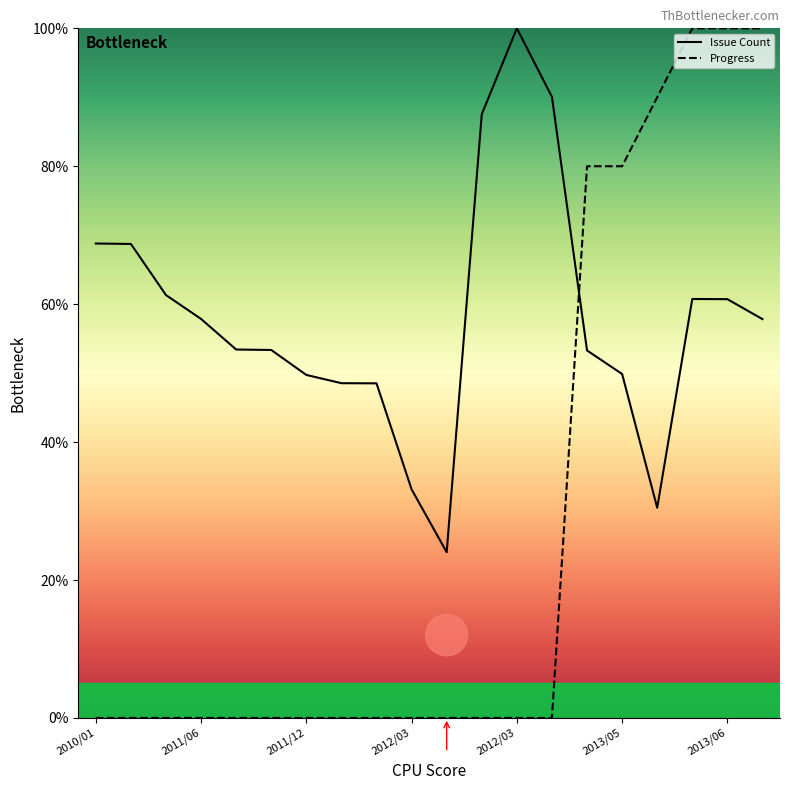

Where does the Issue Count series first go above 57?

2010/01